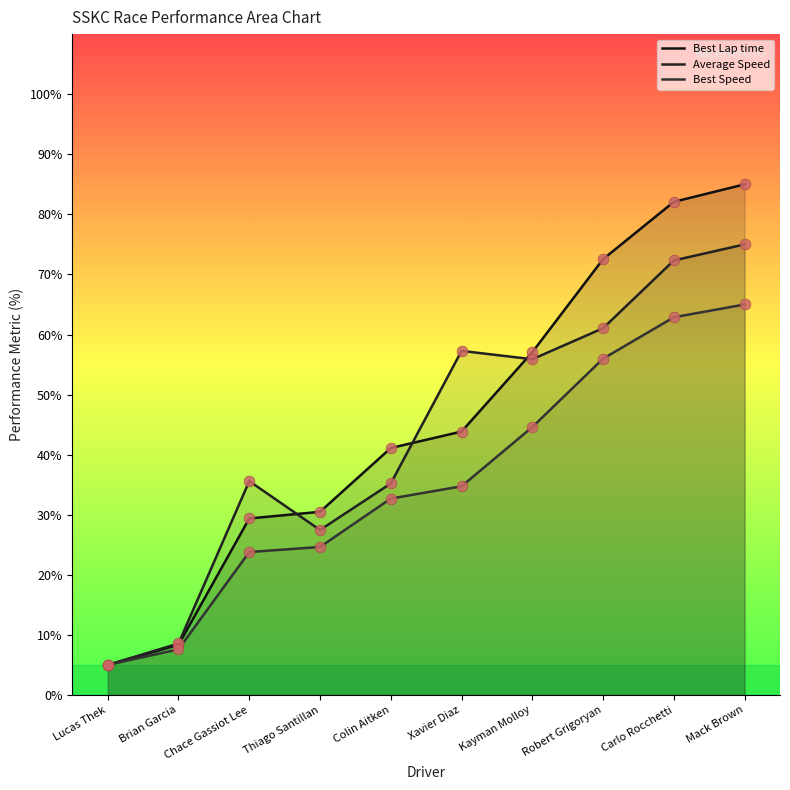

What are all the series names shown in the legend?

Best Lap time, Average Speed, Best Speed